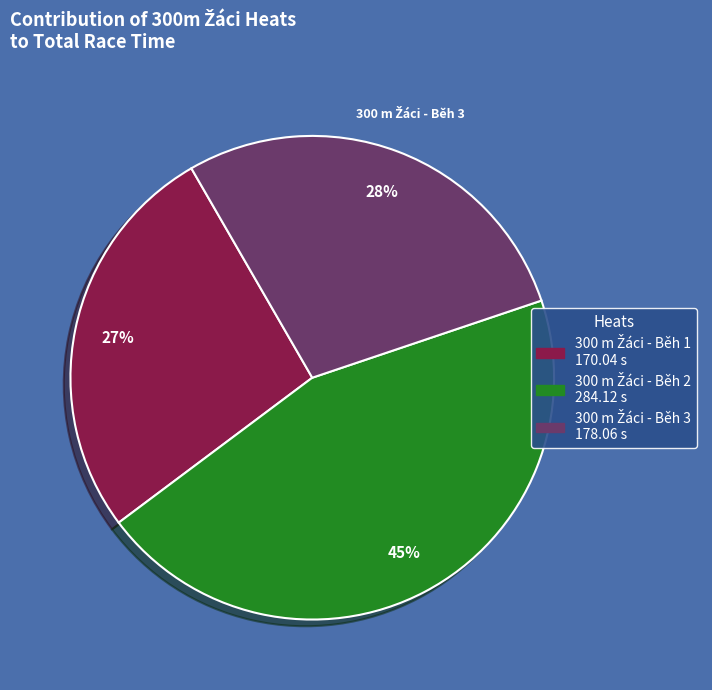

To the nearest percent, what is the difference between the largest and smallest slice percentages?

18%